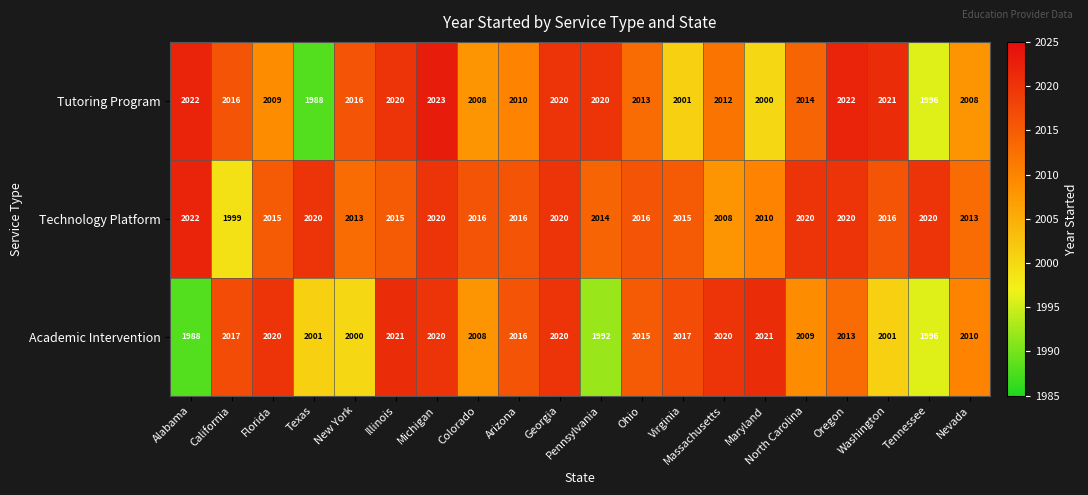

What is the minimum value shown in the chart?

1988